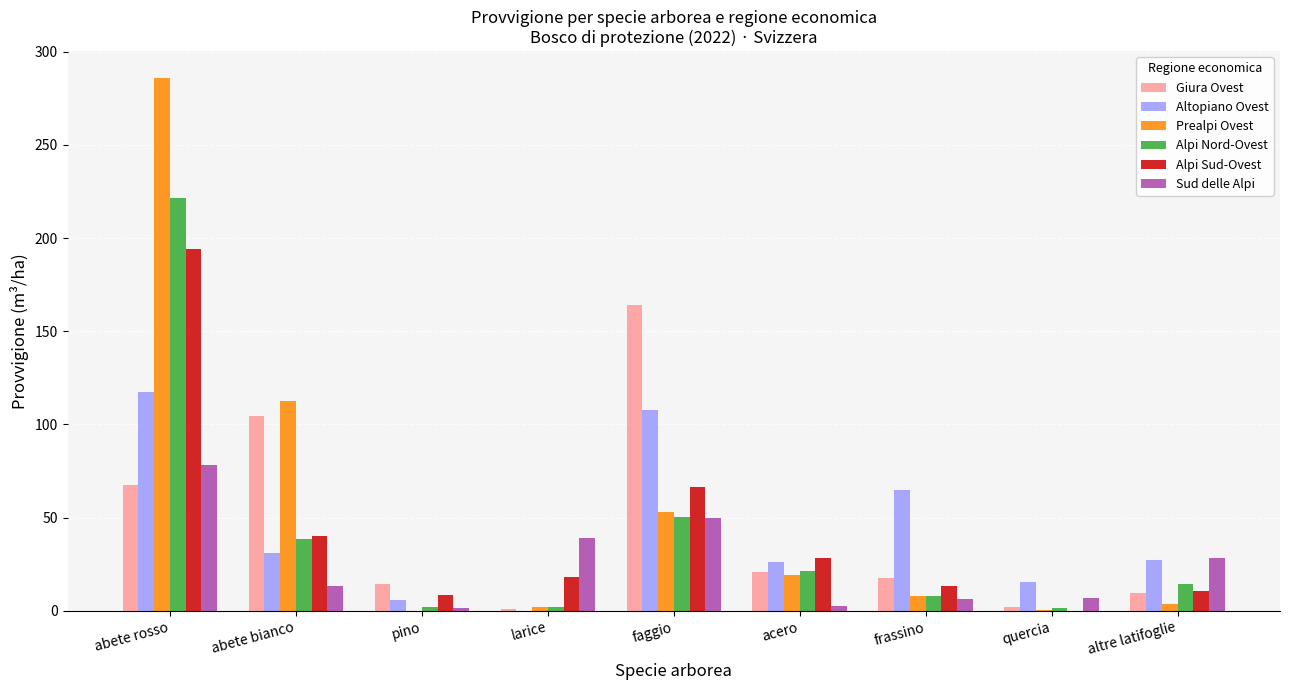

How many distinct data groups are displayed?

6